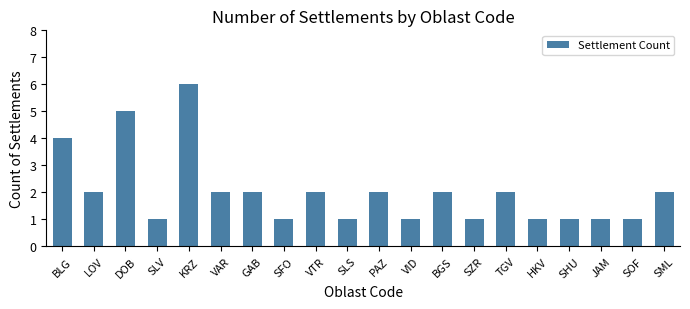

What is the greatest value displayed?

6